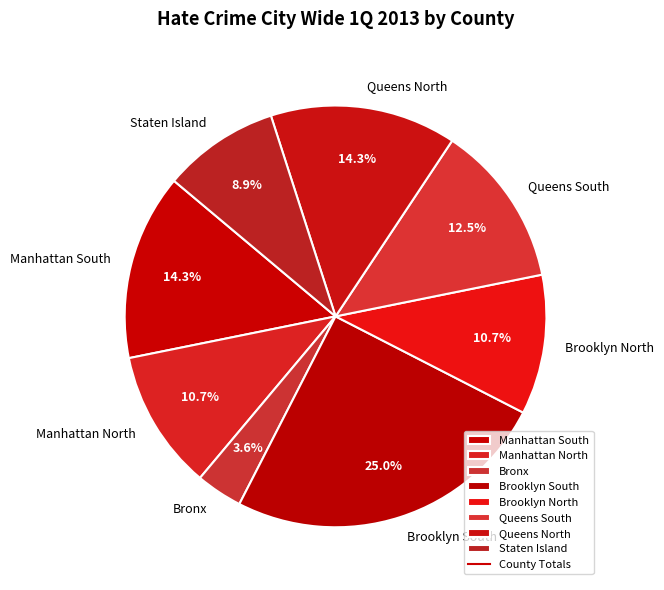

What is the largest slice in the pie chart?

Brooklyn South